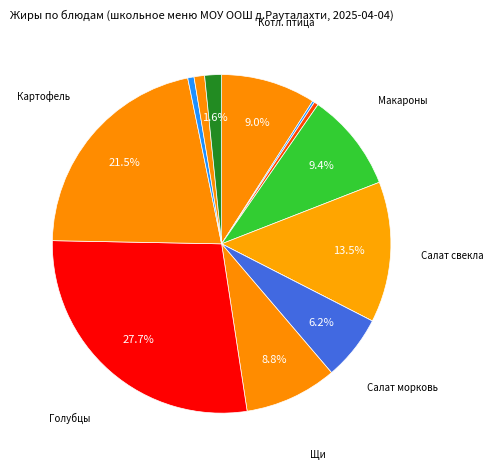

Which slice is the largest?

Голубцы ленивые